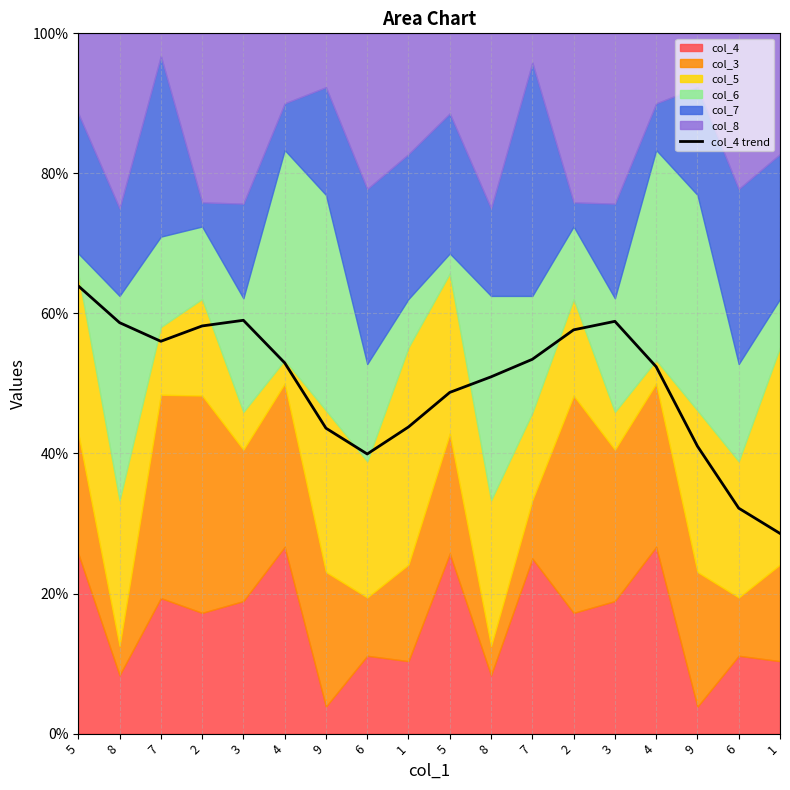

True or false: there are more than 0 points higher than both neighbors.

True